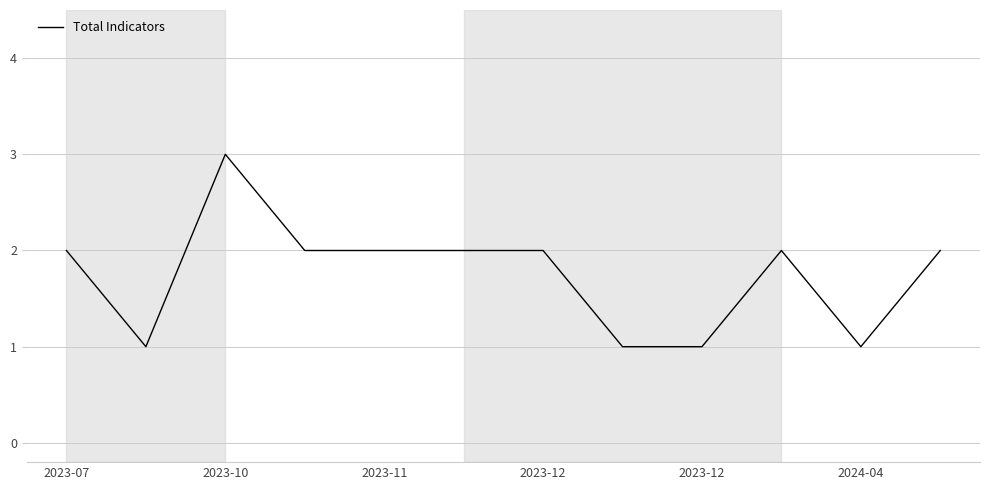

What is the greatest value displayed?

3